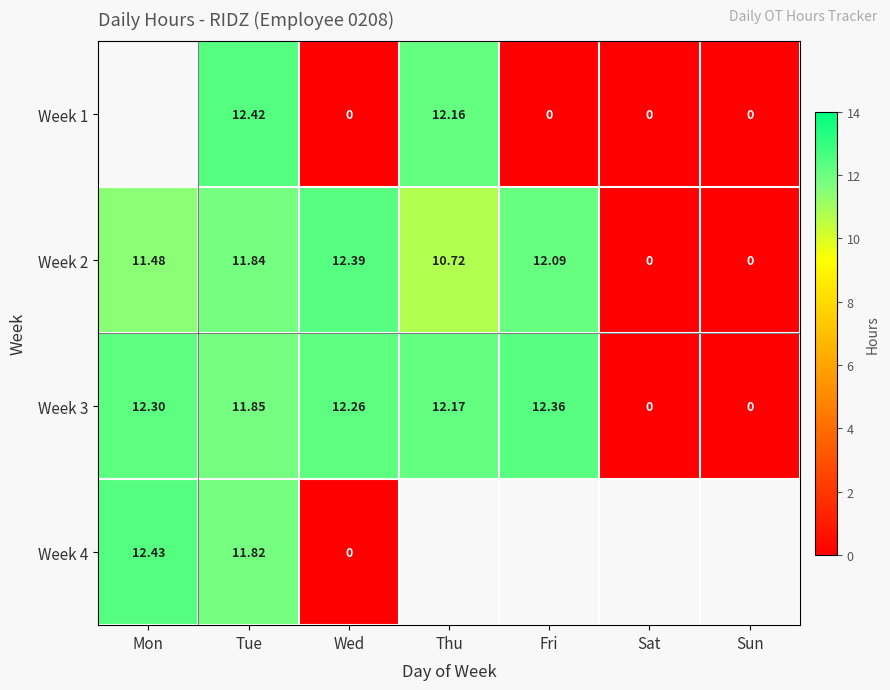

Which category has the highest value in the Week 2 series?

Wed